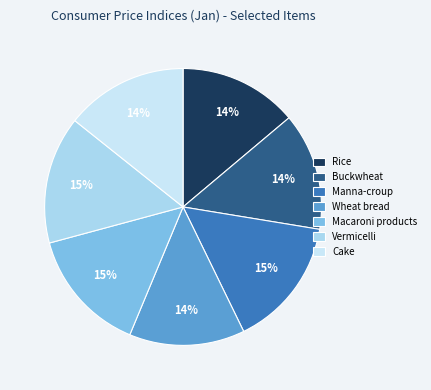

Does Wheat bread account for over 50% of the chart?

No